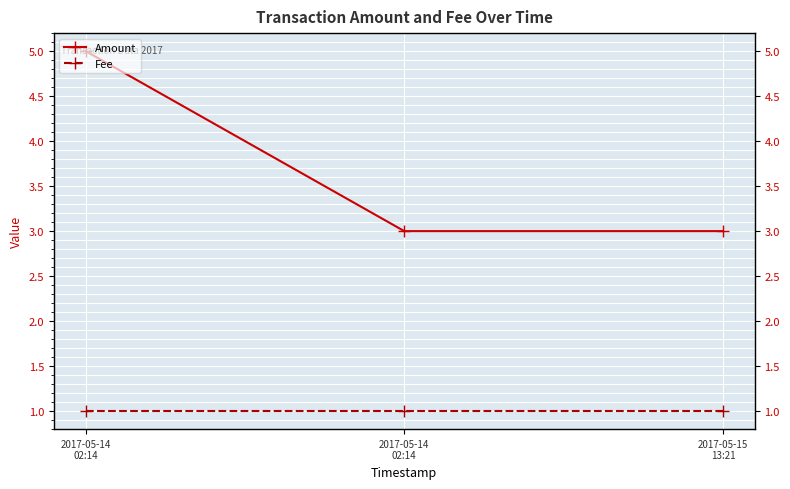

At 2017-05-15
13:21, list the series in order from largest to smallest.

Amount, Fee